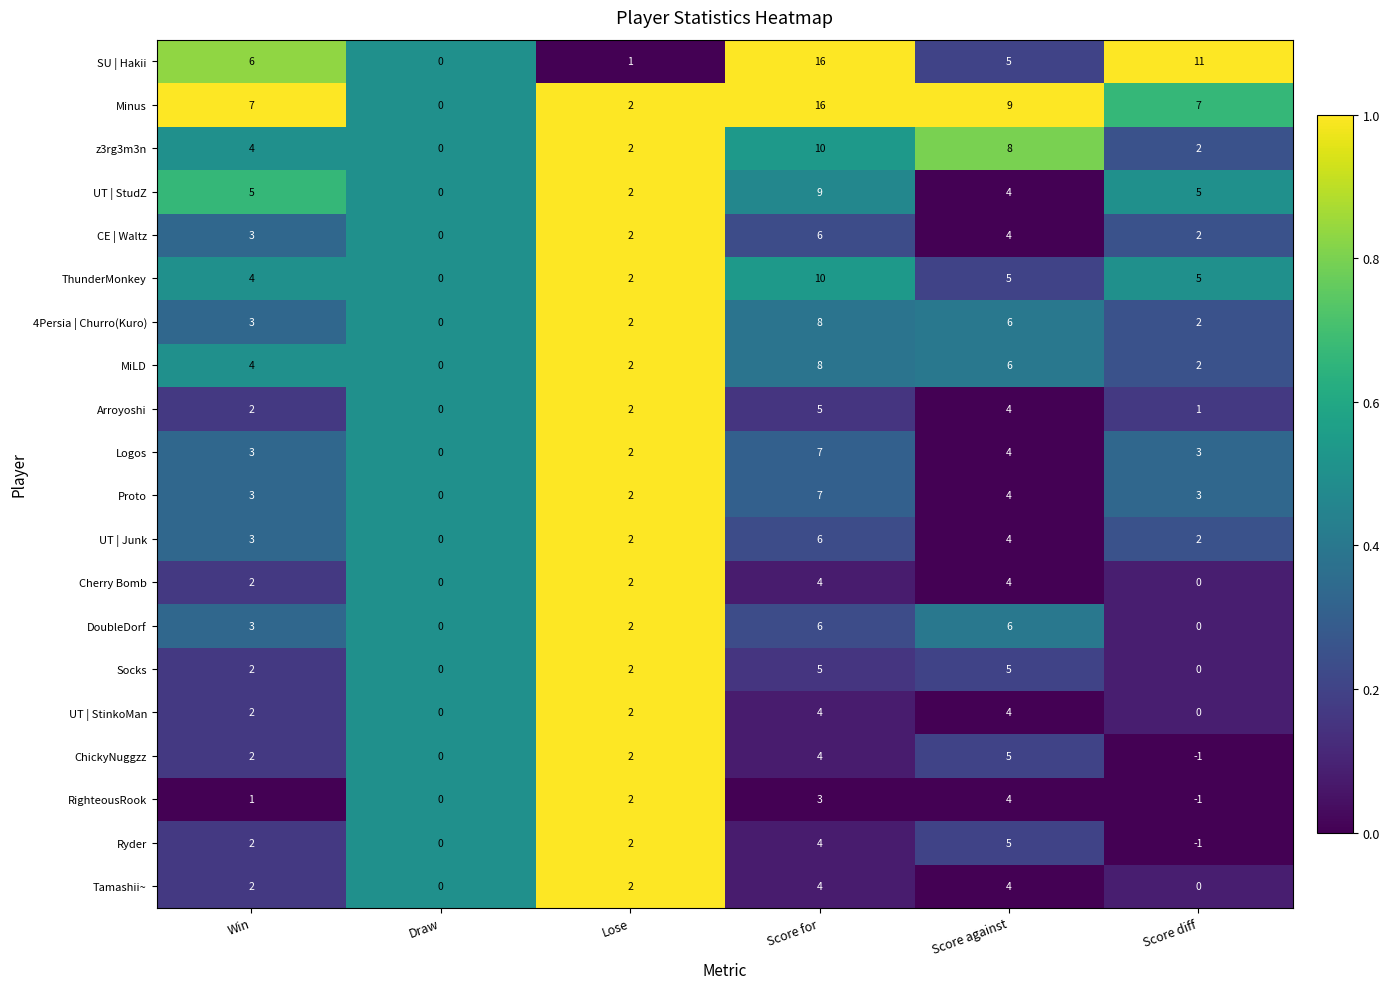

How many data points in UT | Junk are less than 3?

3